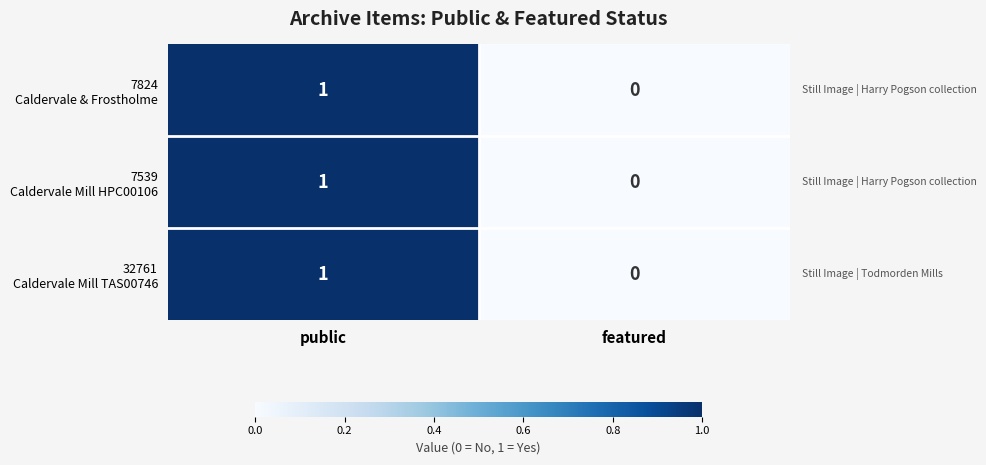

Which label corresponds to the smallest value in the chart?

featured